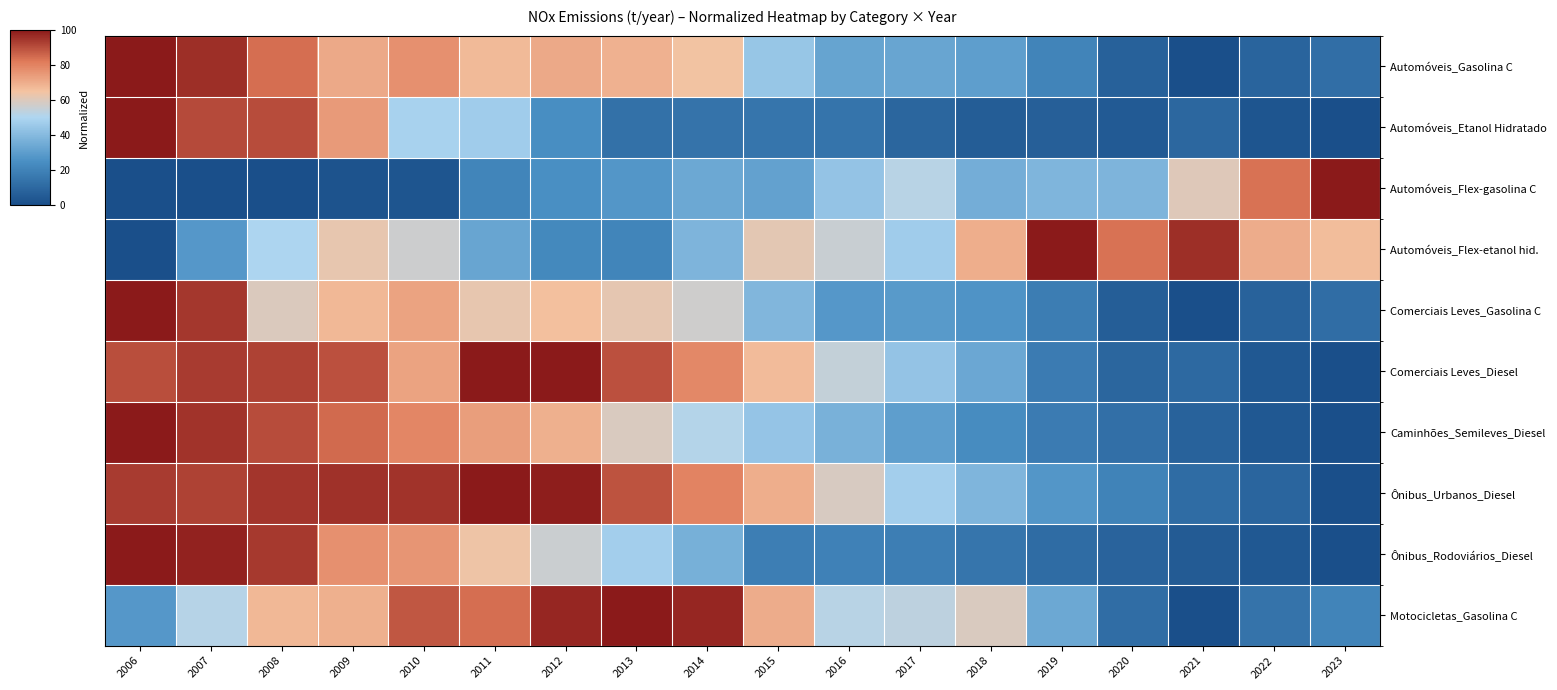

Which series has the widest spread of values?

Automóveis_Gasolina C